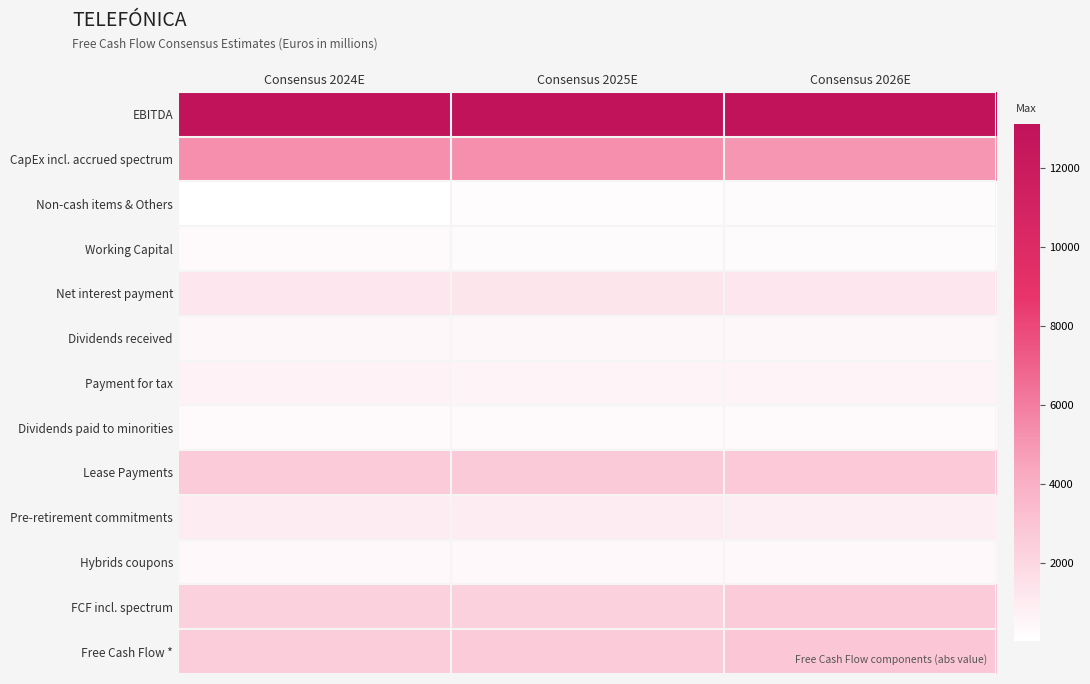

Reading left to right, extract all data points from this chart.

EBITDA: Consensus 2024E=13031.3	Consensus 2025E=12991.0	Consensus 2026E=13099.2
CapEx incl. accrued spectrum: Consensus 2024E=5313.0	Consensus 2025E=5299.4	Consensus 2026E=5068.1
Non-cash items & Others: Consensus 2024E=27.0	Consensus 2025E=156.5	Consensus 2026E=217.0
Working Capital: Consensus 2024E=313.4	Consensus 2025E=228.5	Consensus 2026E=203.9
Net interest payment: Consensus 2024E=1302.4	Consensus 2025E=1316.8	Consensus 2026E=1288.4
Dividends received: Consensus 2024E=393.2	Consensus 2025E=395.0	Consensus 2026E=420.3
Payment for tax: Consensus 2024E=651.5	Consensus 2025E=542.1	Consensus 2026E=574.6
Dividends paid to minorities: Consensus 2024E=235.6	Consensus 2025E=247.3	Consensus 2026E=274.1
Lease Payments: Consensus 2024E=2582.6	Consensus 2025E=2653.1	Consensus 2026E=2697.6
Pre-retirement commitments: Consensus 2024E=977.3	Consensus 2025E=946.3	Consensus 2026E=890.8
Hybrids coupons: Consensus 2024E=343.9	Consensus 2025E=342.3	Consensus 2026E=344.3
FCF incl. spectrum: Consensus 2024E=2312.3	Consensus 2025E=2295.7	Consensus 2026E=2625.1
Free Cash Flow *: Consensus 2024E=2503.5	Consensus 2025E=2615.8	Consensus 2026E=2821.8